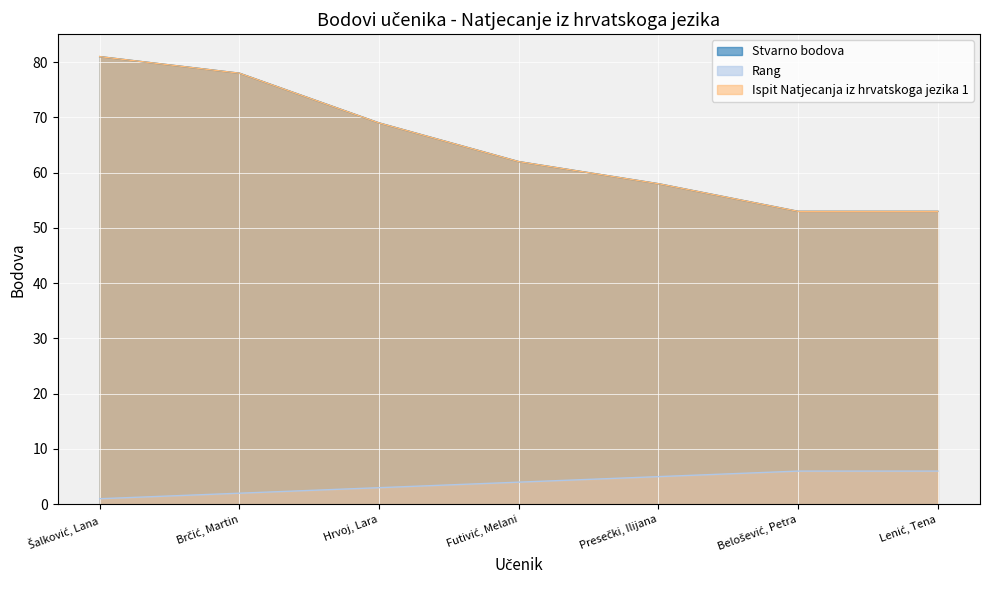

Which series changed the most between Belošević, Petra and Lenić, Tena?

Stvarno bodova